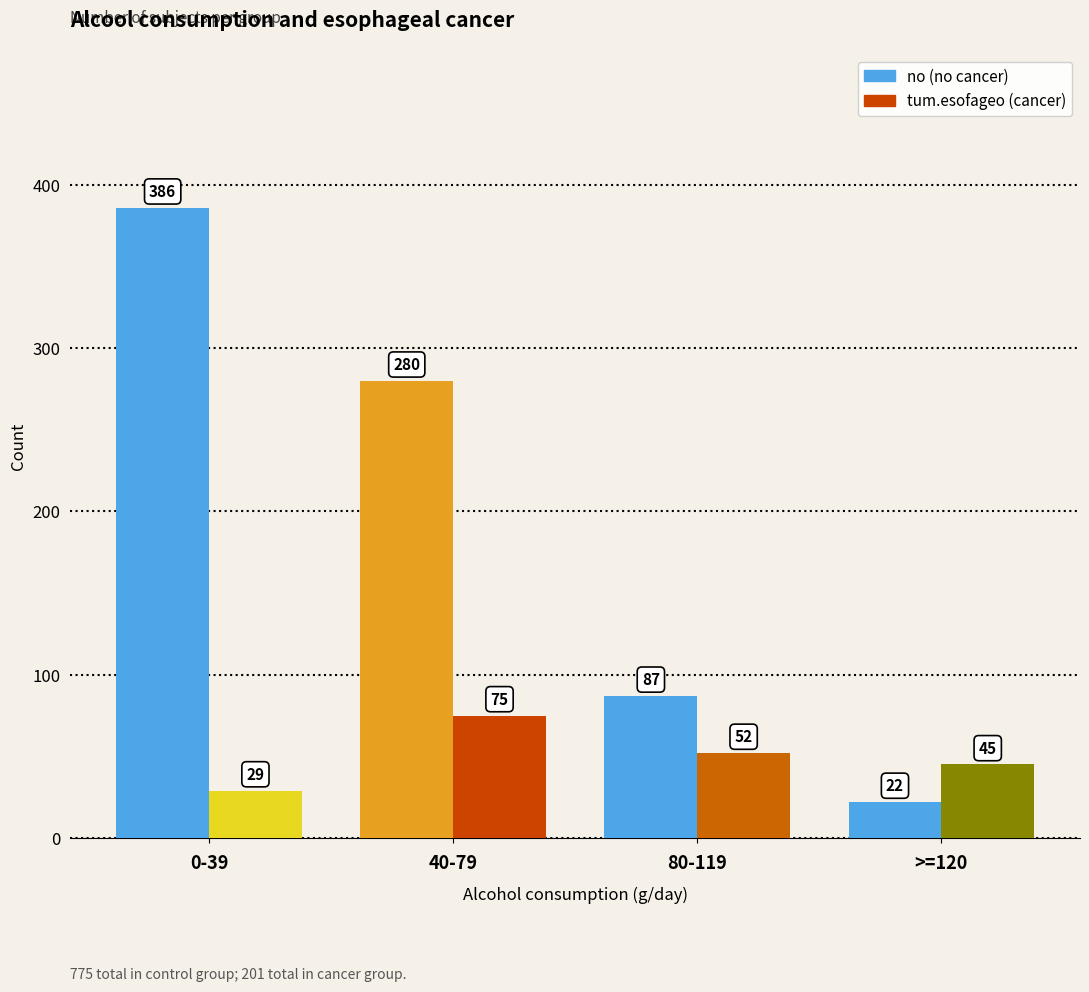

What is the difference between the highest and lowest values at 80-119?

35